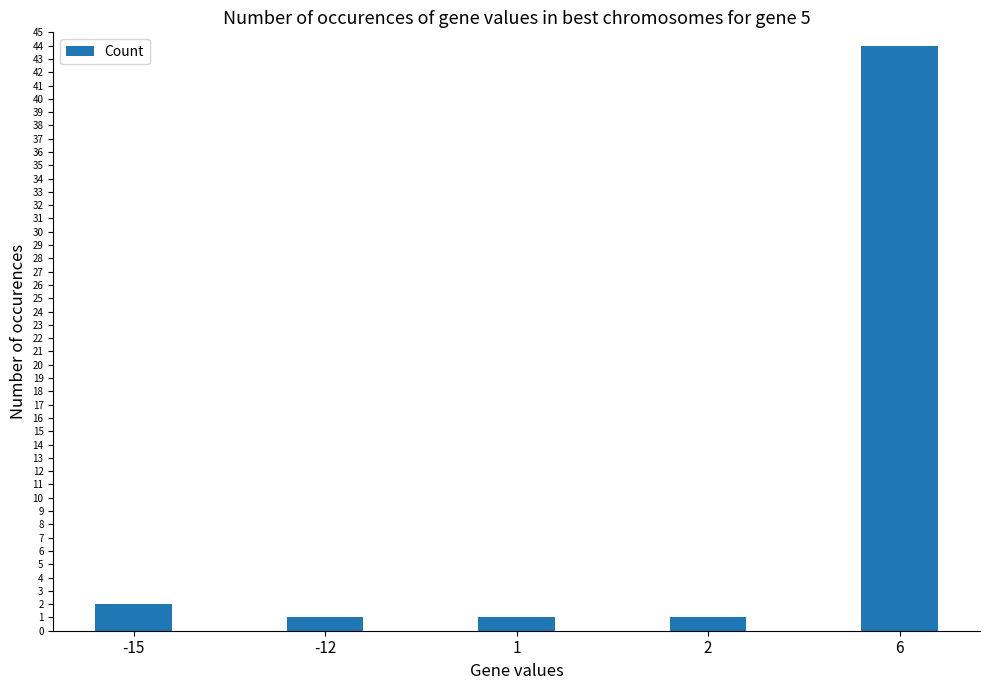

What is the maximum value shown in the chart?

44